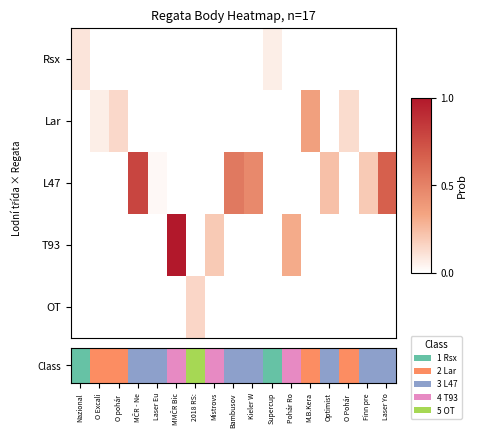

Count the number of categories in the chart.

17